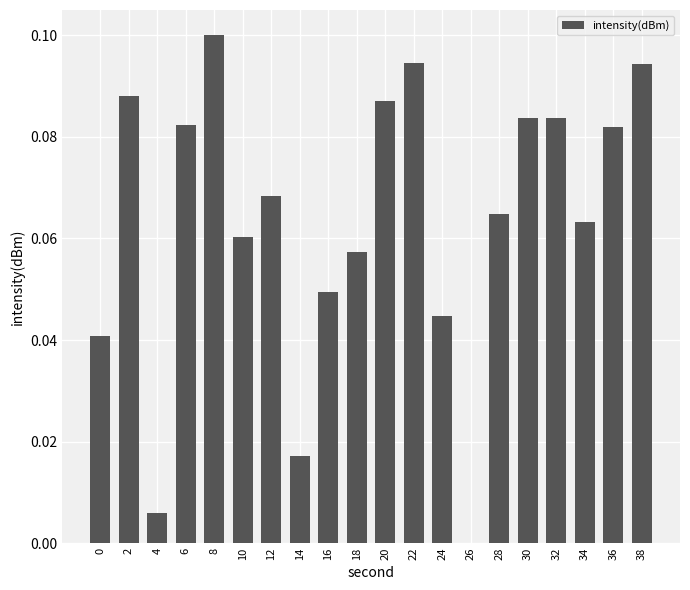

Between 16 and 38, which is larger?

38